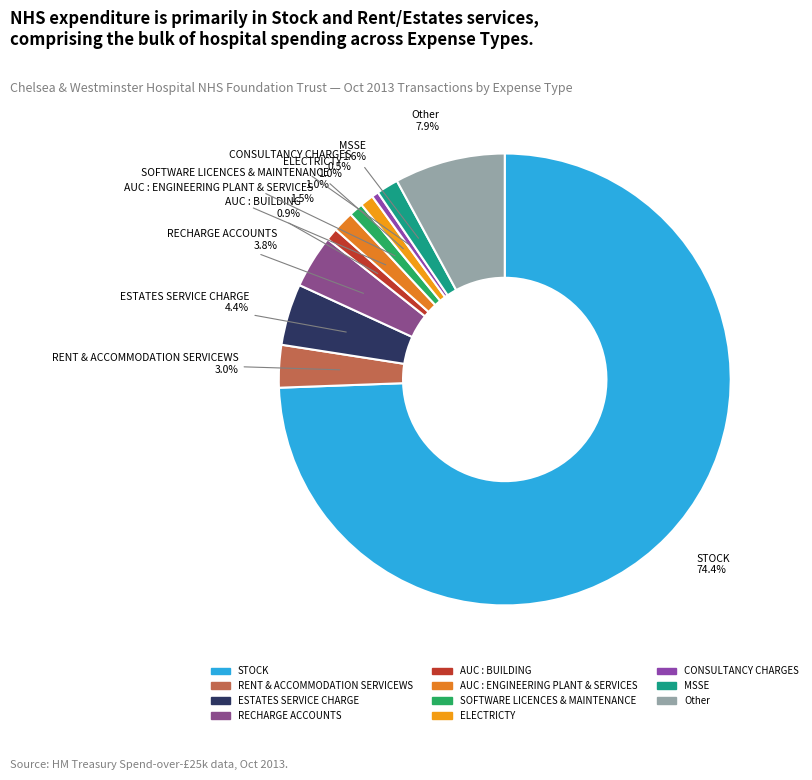

Between STOCK and AUC : BUILDING, which is larger?

STOCK